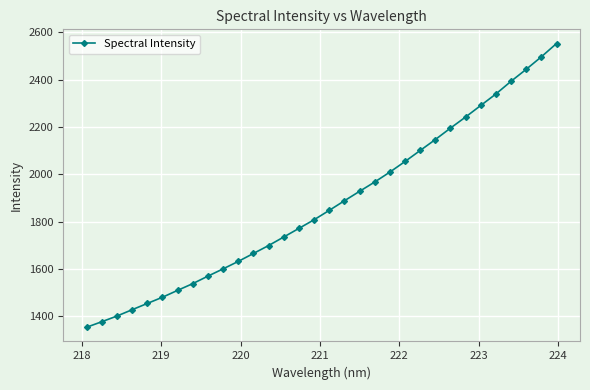

What is the value of the 31st point from the left?

2497.1